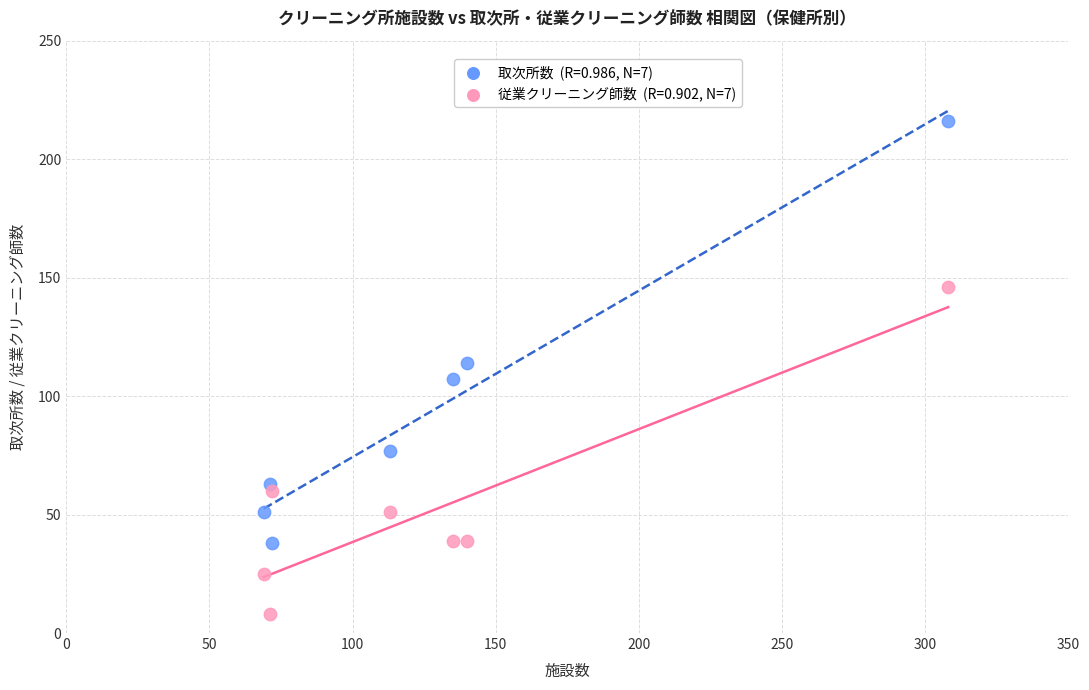

Across all data points, what is the range of X values (max minus min)?

239